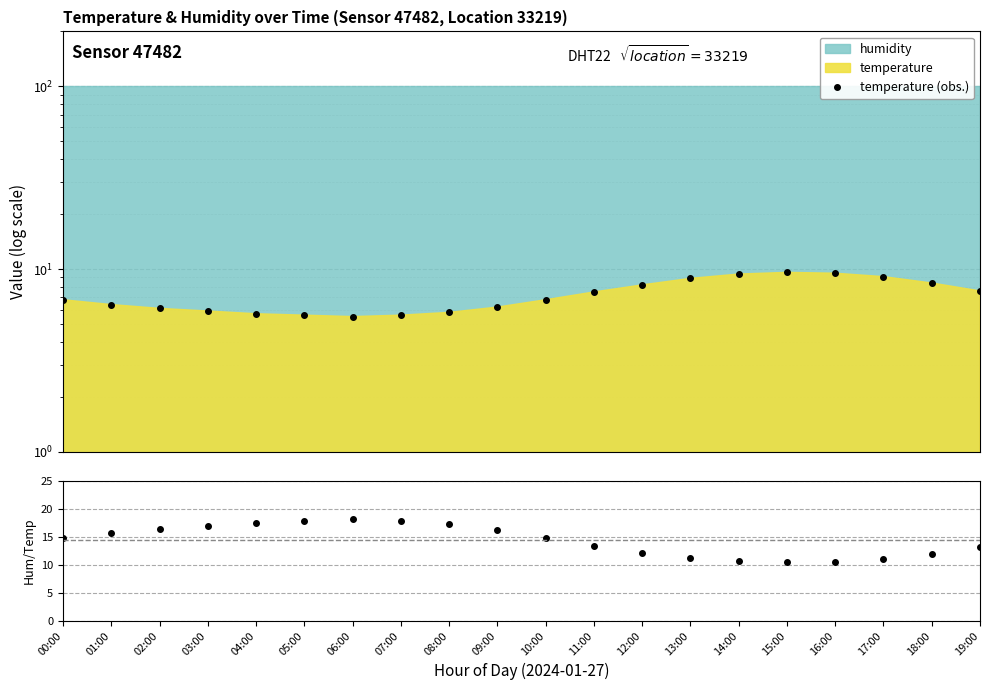

What is the difference between the highest and lowest values at 17:00?

1.9